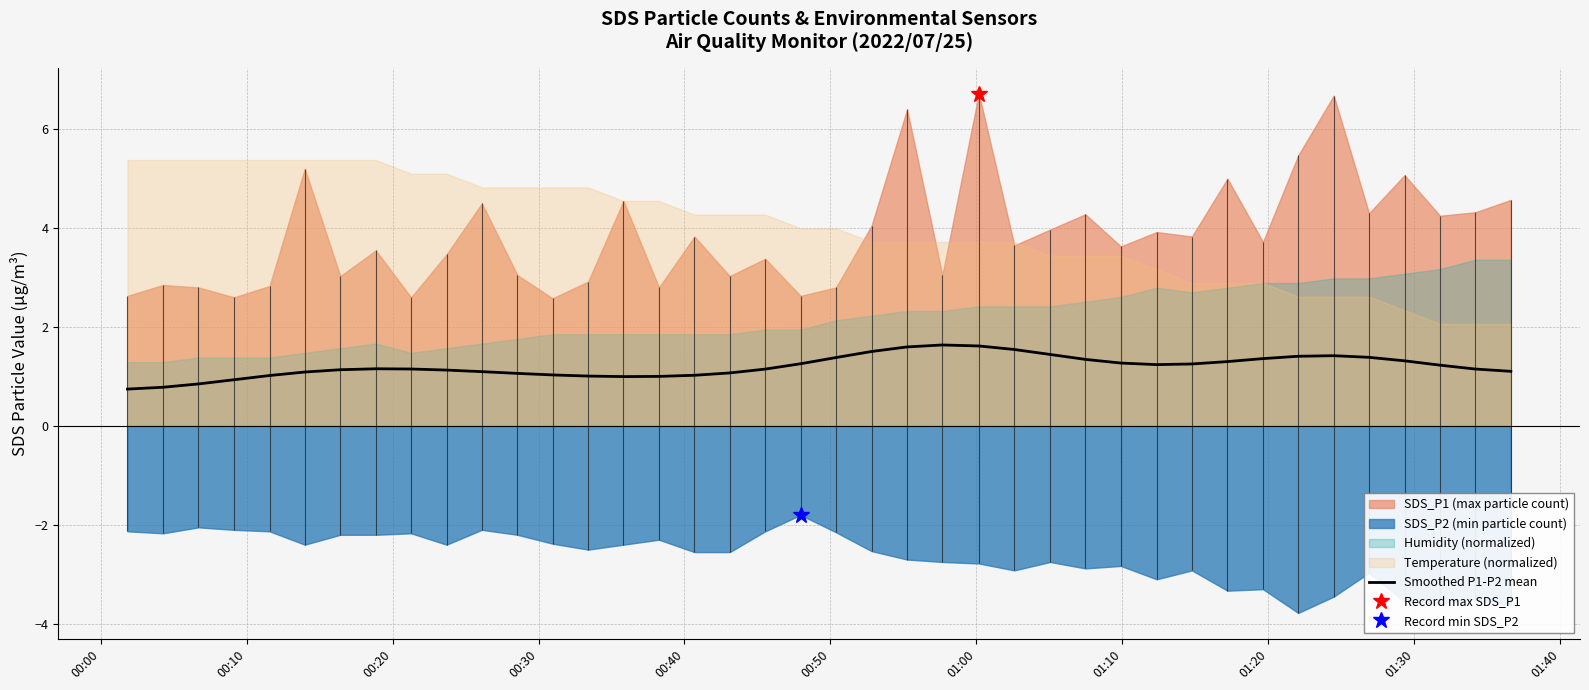

How many data points are less than 1?

5